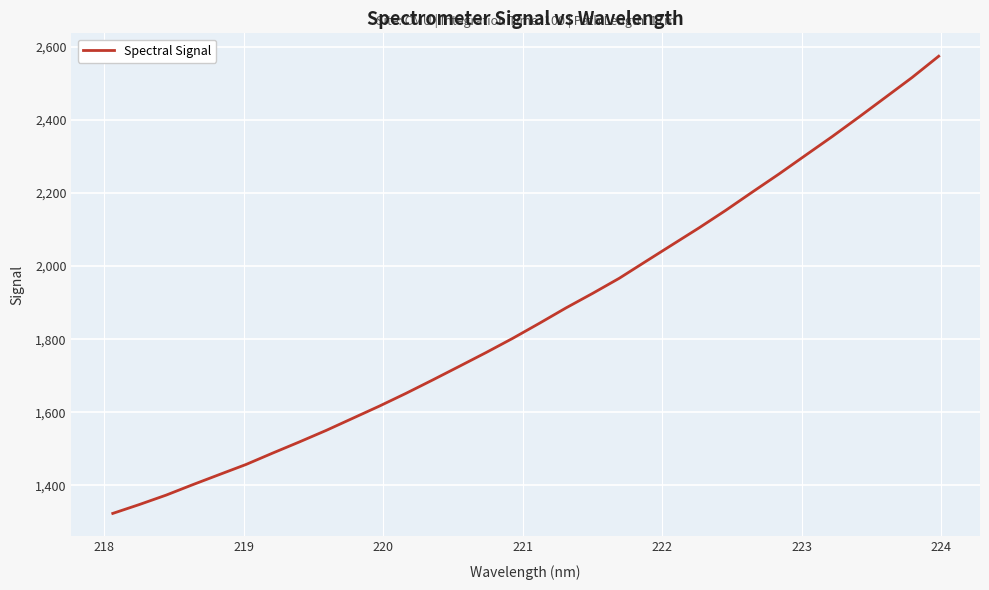

What is the smallest value displayed?

1323.5